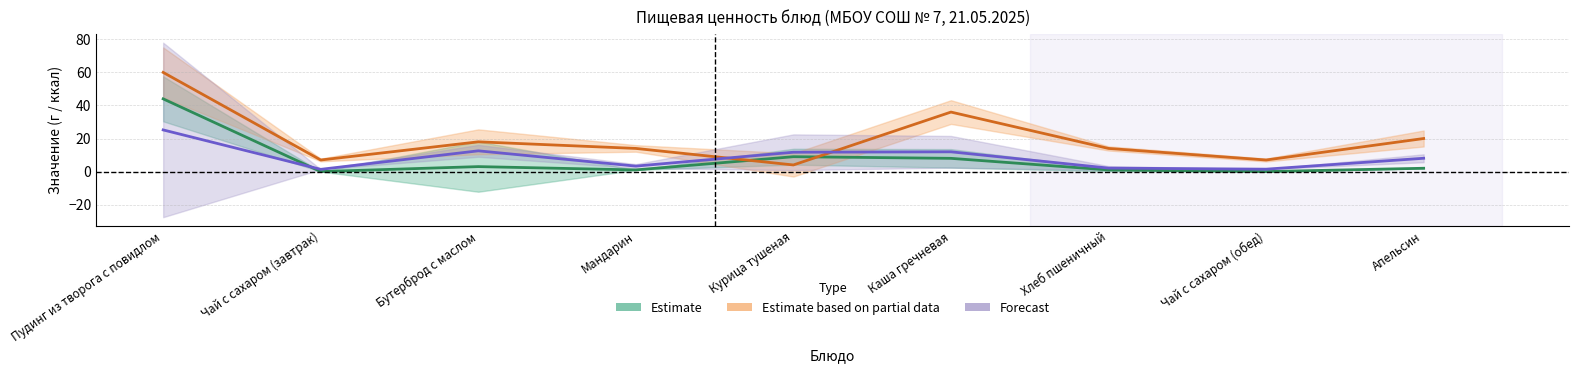

Reading right to left, extract all data points from this chart.

Estimate: 2.0	0.0	1.0	8.0	9.0	1.0	3.0	0.0	44.0
Estimate based on partial data: 20.0	7.0	14.0	36.0	4.0	14.0	18.0	7.0	60.0
Forecast: 8.1	1.4	2.1	11.9	11.7	3.3	12.6	1.4	25.2